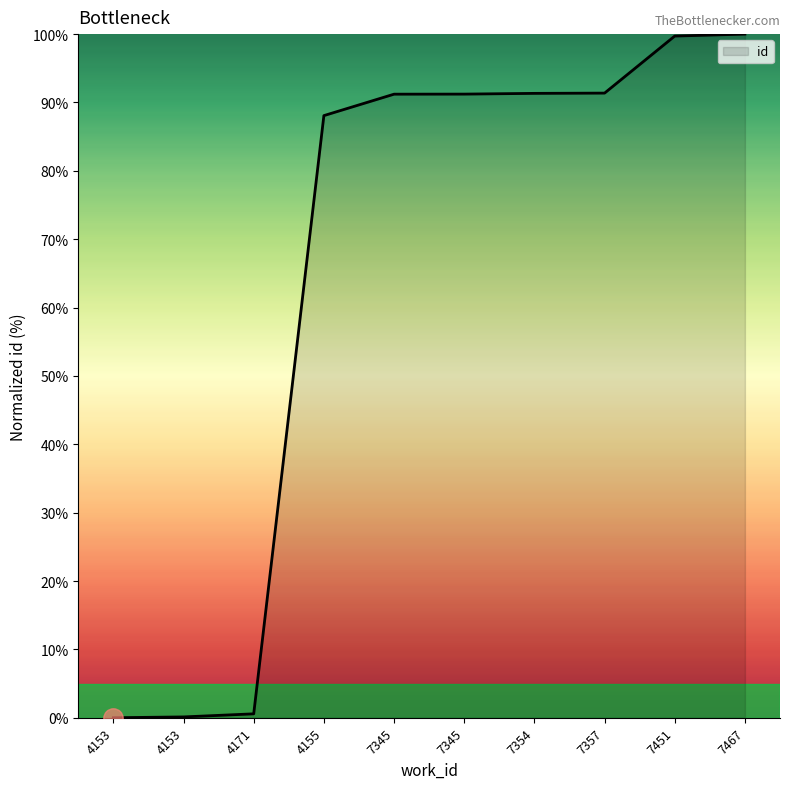

How many lines are shown in the chart?

1